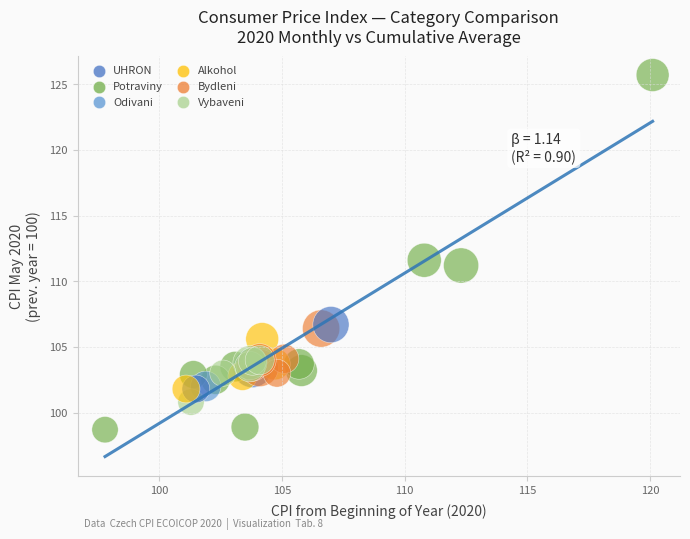

What Y value in the scatter plot is closest to 112?

111.6